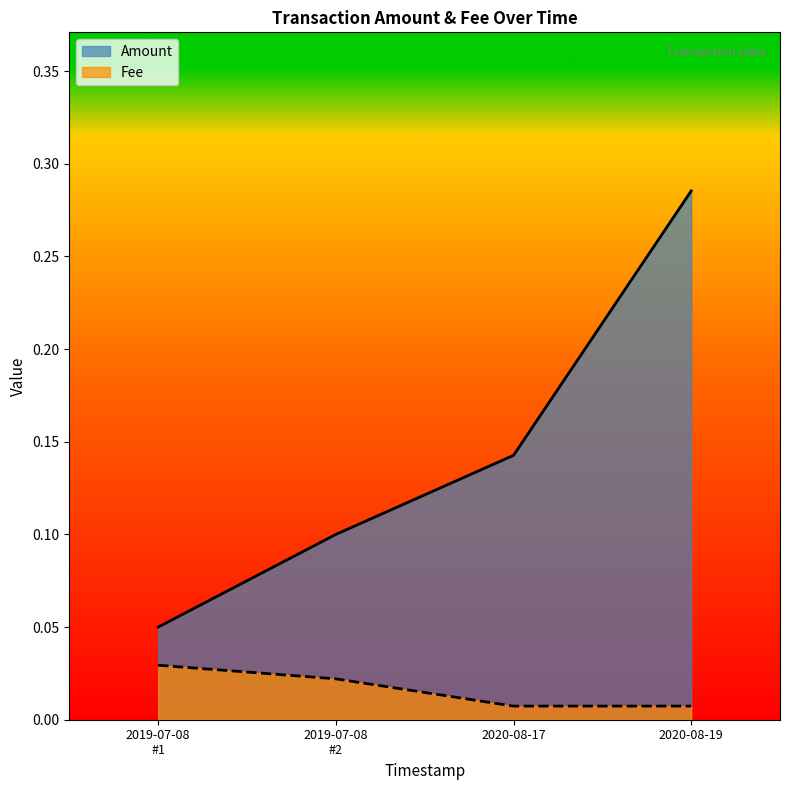

Rank the series at 2019-07-08 09:31:26 from lowest to highest value.

Fee, Amount